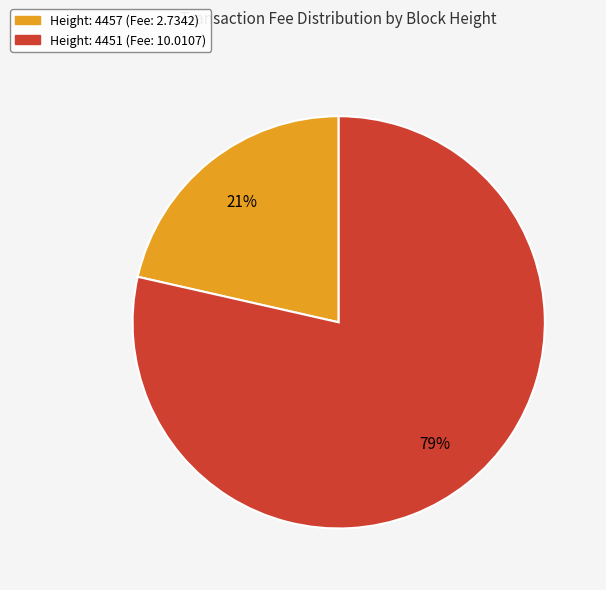

To the nearest percent, what is the average slice percentage?

50%